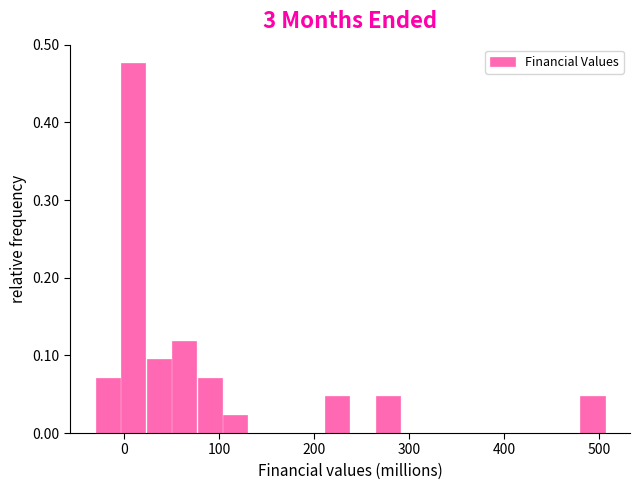

Around what value on the x-axis is the tallest bar? Give the approximate position of its centre, as read against the axis.

10